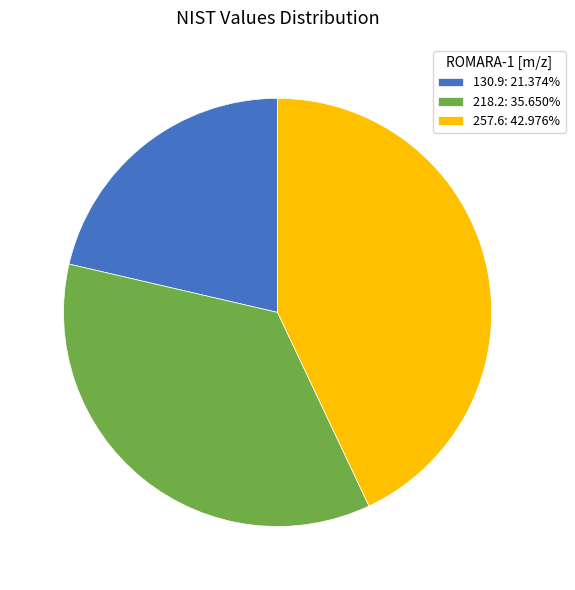

Approximately how many times larger is the value at 130.9 compared to 218.2?

0.6